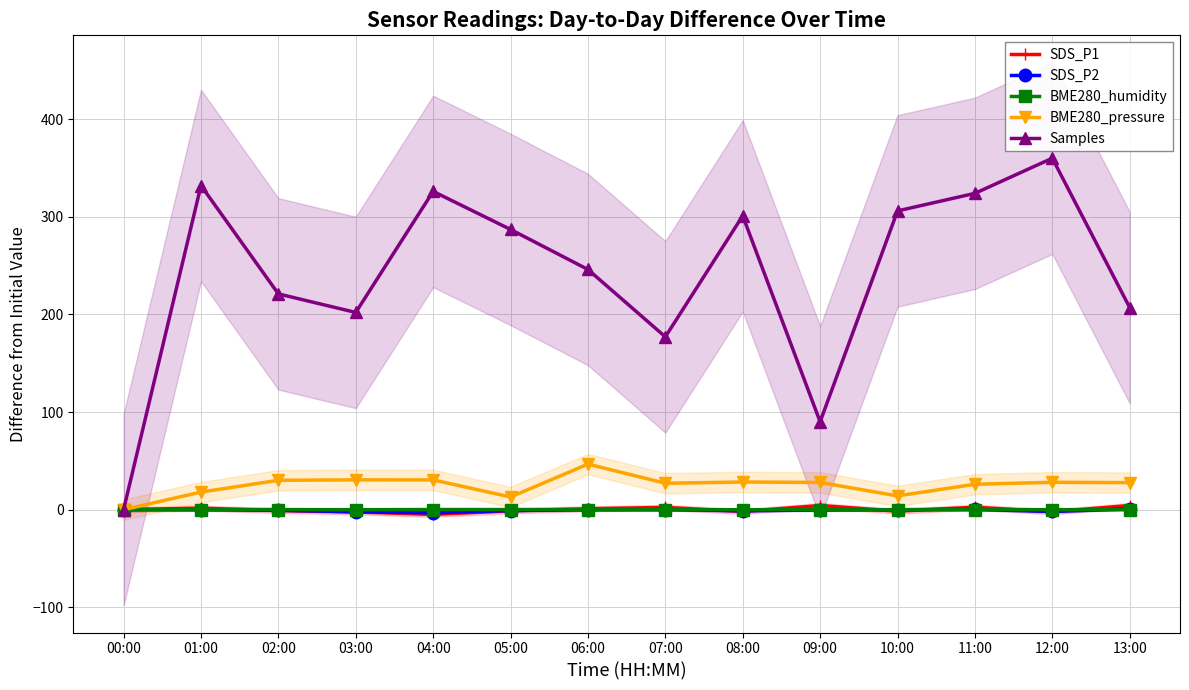

Which series has the largest total across all categories?

Samples